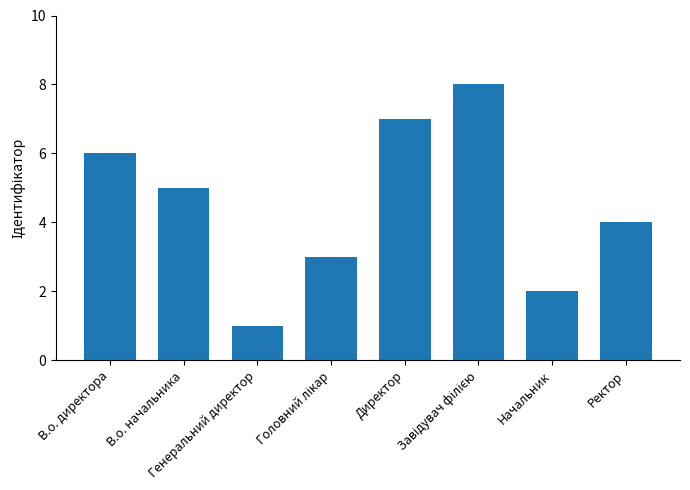

The value at Директор is 2. True or false?

False